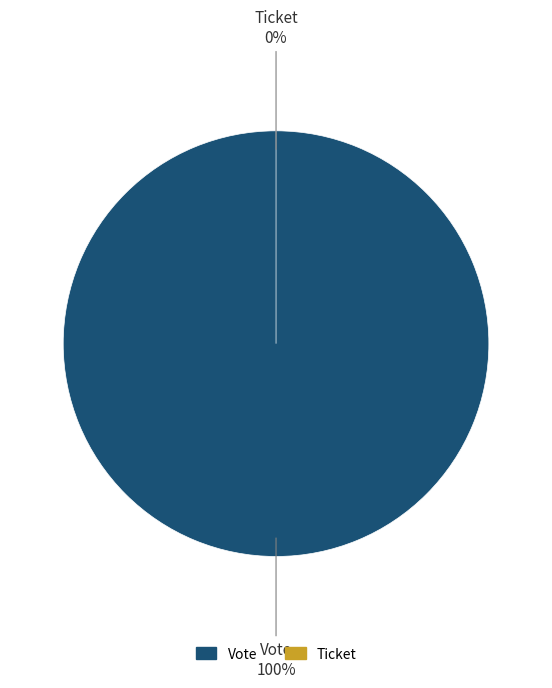

Which slice is the smallest?

Ticket